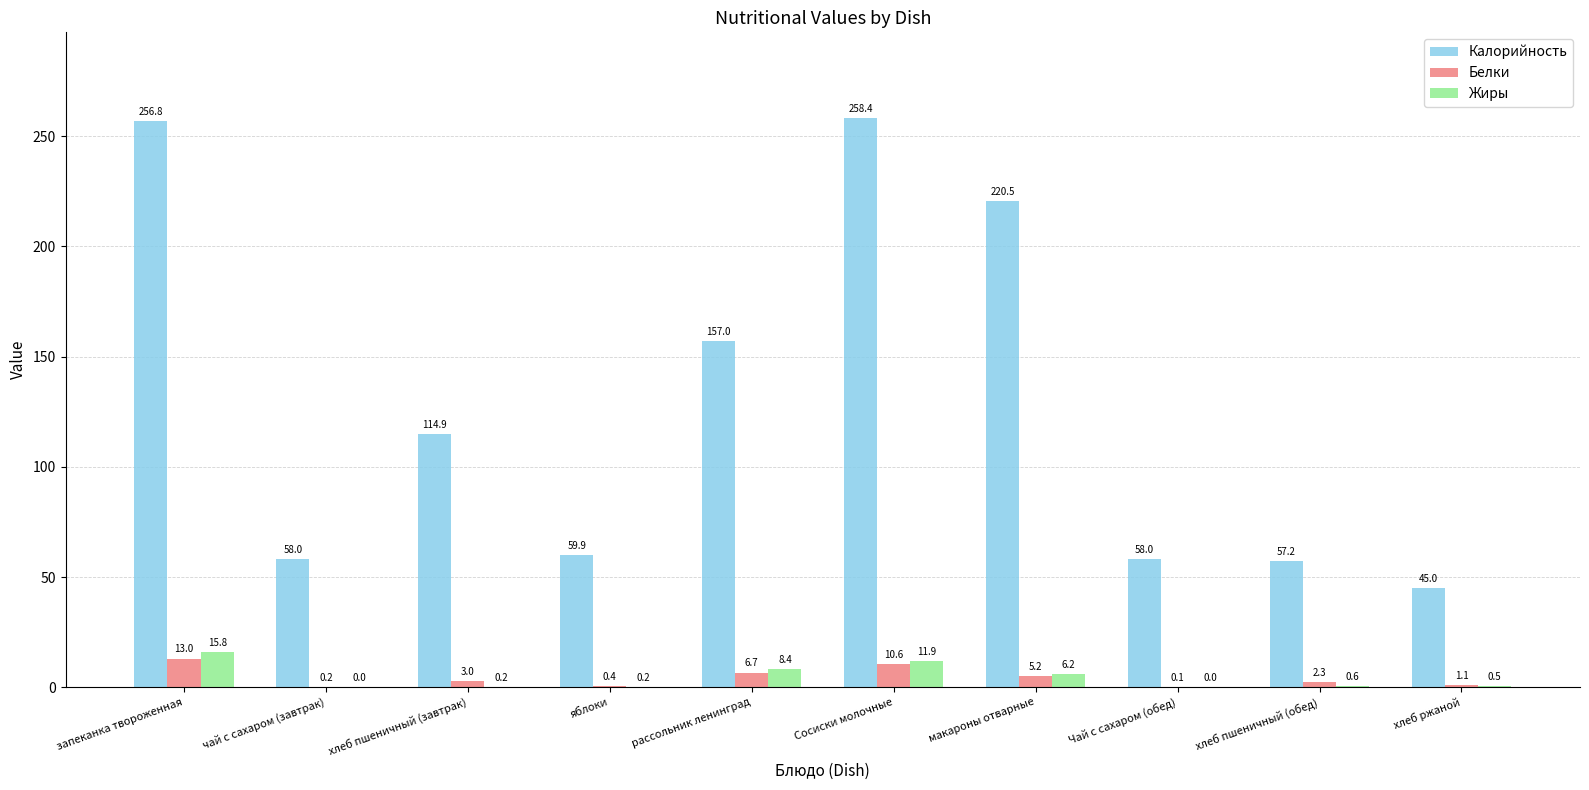

True or false: Калорийность has a value of 220.5 at макароны отварные.

True